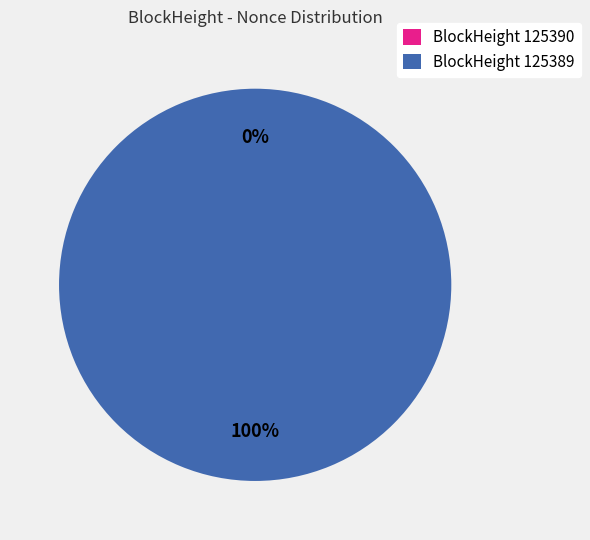

Count the number of slices in the pie.

2